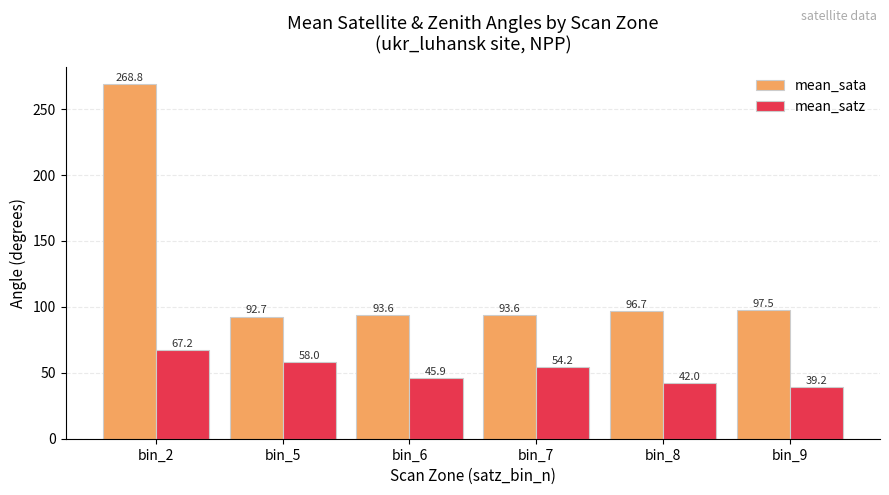

Rank the series by their maximum value, from highest to lowest.

mean_sata, mean_satz